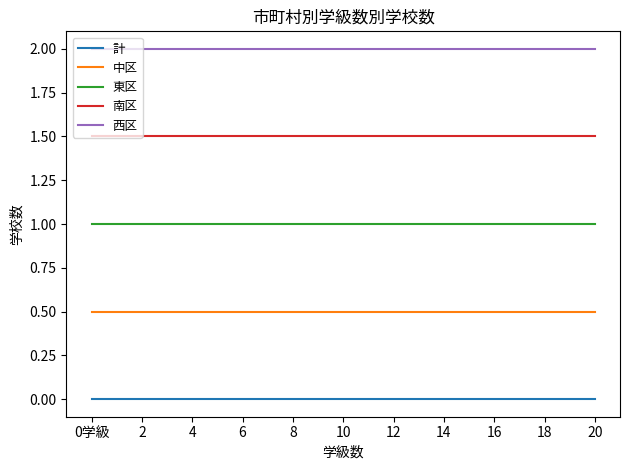

Reading right to left, list all the values displayed in this chart.

計: 0.0	0.0	0.0	0.0	0.0	0.0	0.0	0.0	0.0	0.0	0.0	0.0	0.0	0.0	0.0	0.0	0.0	0.0	0.0	0.0	0.0
中区: 0.5	0.5	0.5	0.5	0.5	0.5	0.5	0.5	0.5	0.5	0.5	0.5	0.5	0.5	0.5	0.5	0.5	0.5	0.5	0.5	0.5
東区: 1.0	1.0	1.0	1.0	1.0	1.0	1.0	1.0	1.0	1.0	1.0	1.0	1.0	1.0	1.0	1.0	1.0	1.0	1.0	1.0	1.0
南区: 1.5	1.5	1.5	1.5	1.5	1.5	1.5	1.5	1.5	1.5	1.5	1.5	1.5	1.5	1.5	1.5	1.5	1.5	1.5	1.5	1.5
西区: 2.0	2.0	2.0	2.0	2.0	2.0	2.0	2.0	2.0	2.0	2.0	2.0	2.0	2.0	2.0	2.0	2.0	2.0	2.0	2.0	2.0